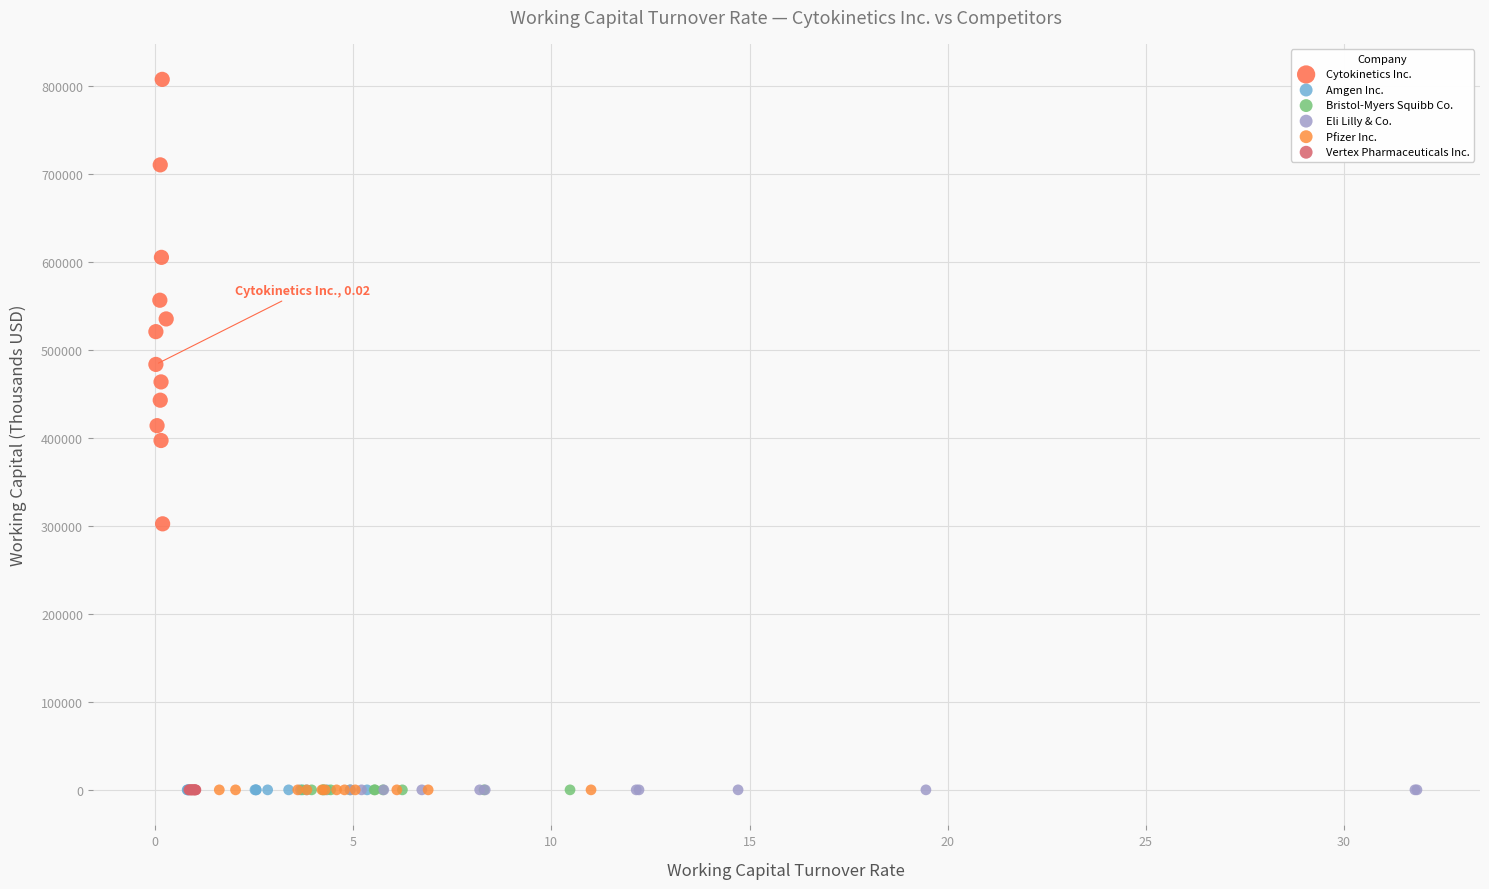

What are all the series names shown in the legend?

Cytokinetics Inc., Amgen Inc., Bristol-Myers Squibb Co., Eli Lilly & Co., Pfizer Inc., Vertex Pharmaceuticals Inc.